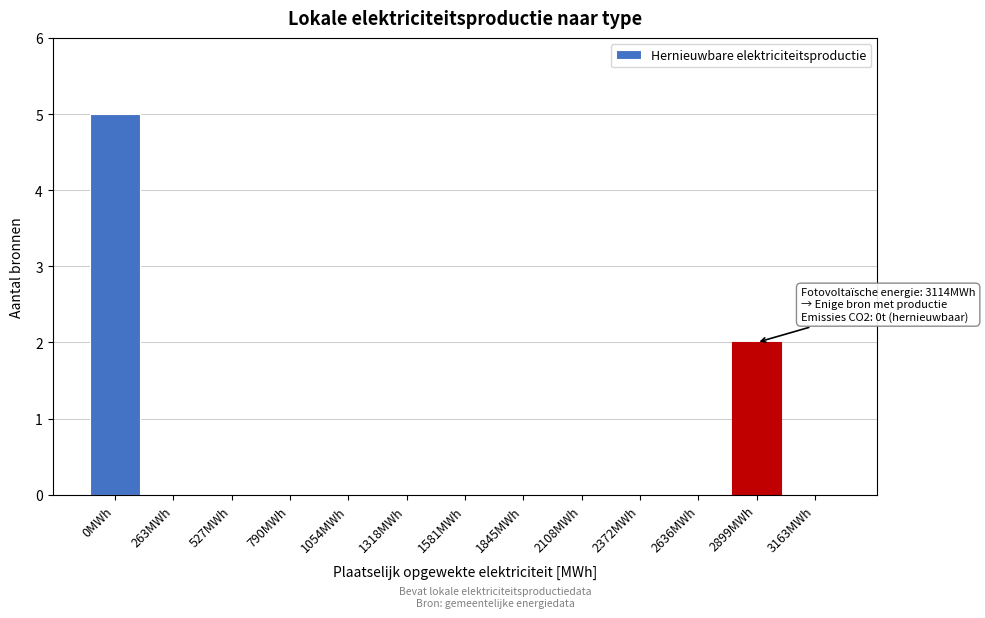

Reading left to right, transcribe all the data shown in this chart.

0MWh=5	263MWh=0	527MWh=0	790MWh=0	1054MWh=0	1318MWh=0	1581MWh=0	1845MWh=0	2108MWh=0	2372MWh=0	2636MWh=0	2899MWh=2	3163MWh=0